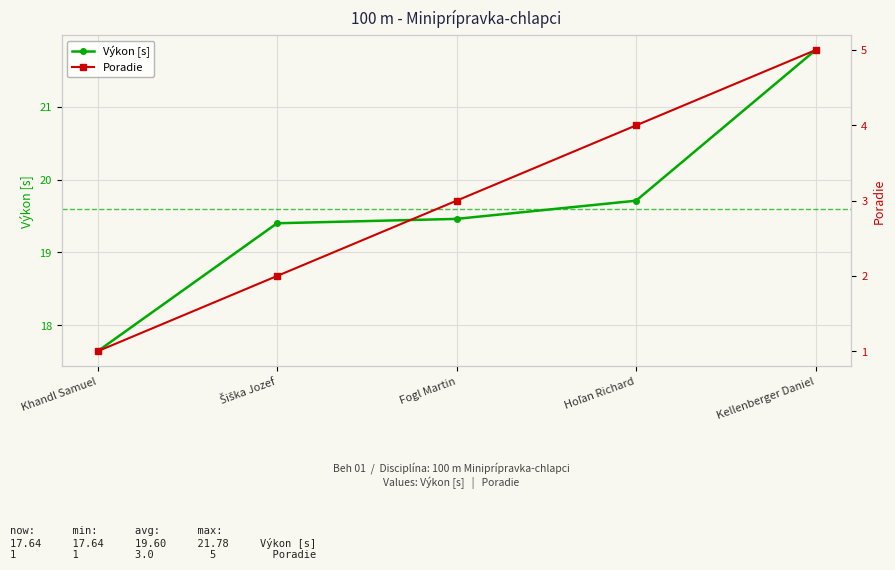

What is the lowest value of the Výkon [s] series?

17.6